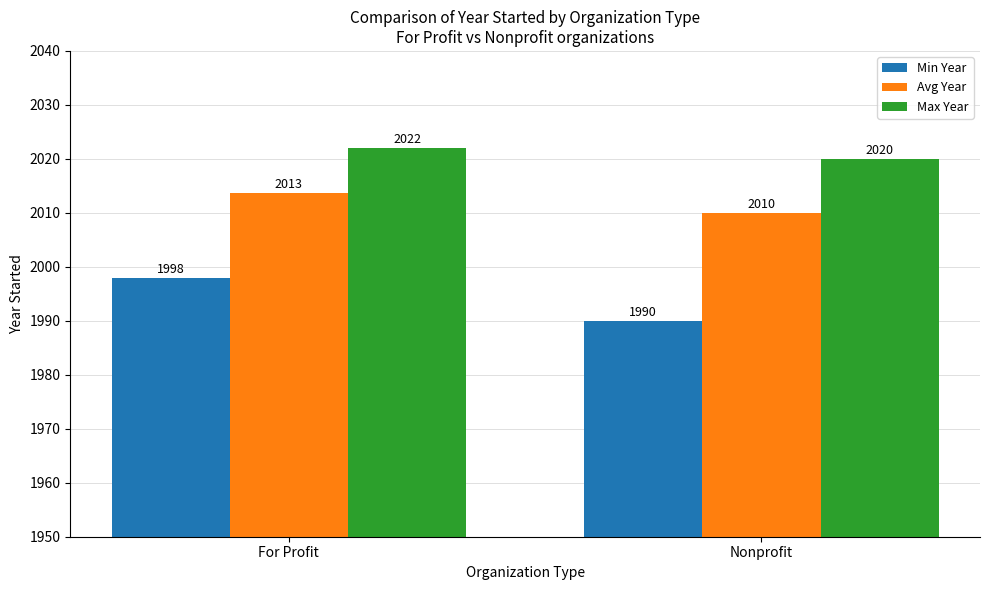

Is it true that Avg Year equals 2013.7 at For Profit?

True